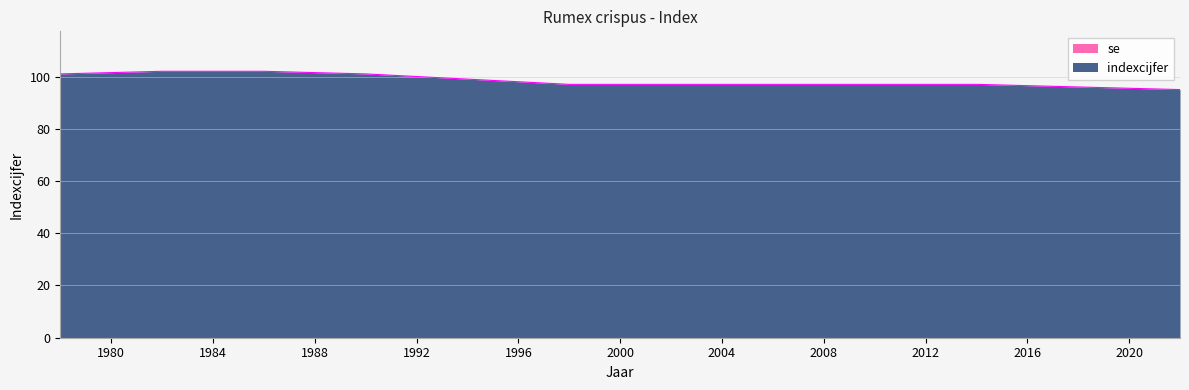

Which has a higher value, 1998 or 2022?

1998